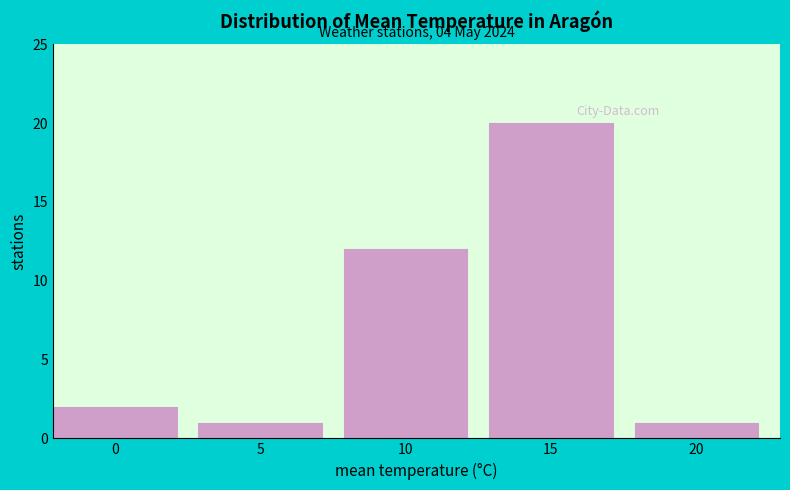

Reading left to right, transcribe all the data shown in this chart.

0=2	5=1	10=12	15=20	20=1